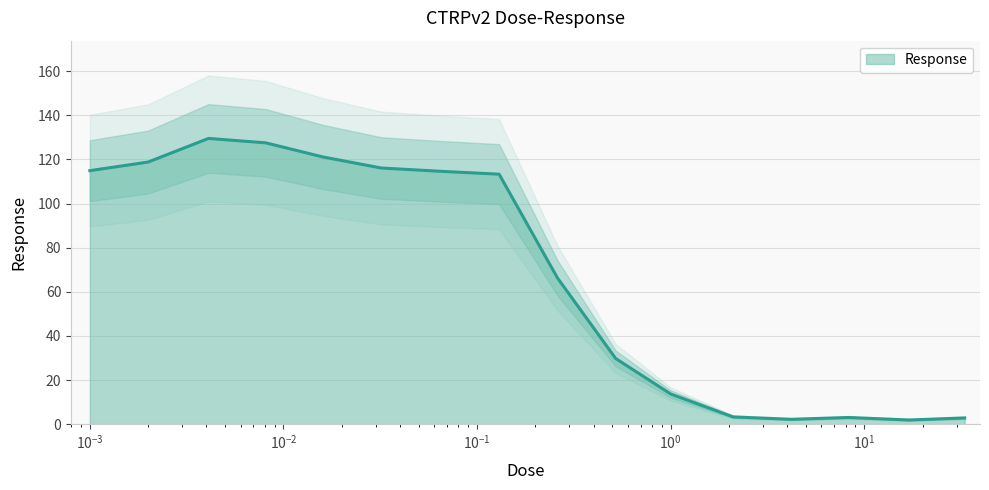

At which category does the data reach its first local peak?

0.0041